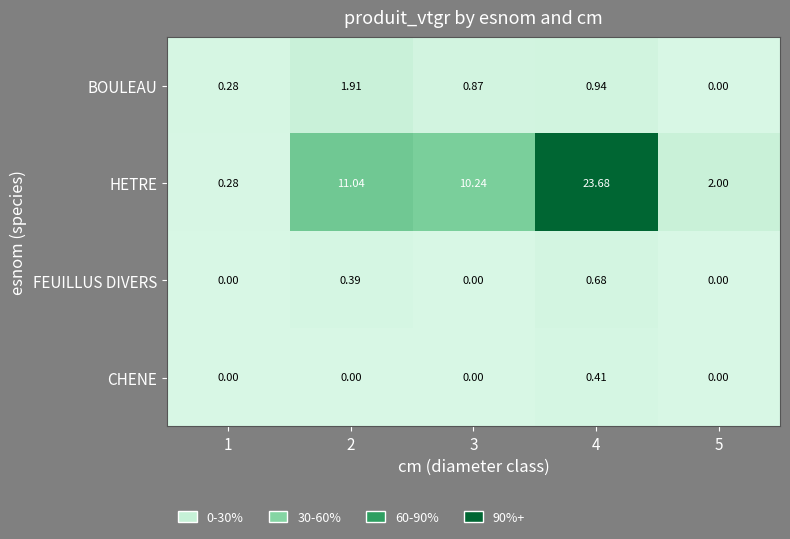

Is the value of HETRE at 2 greater than the value of CHENE at 5?

Yes